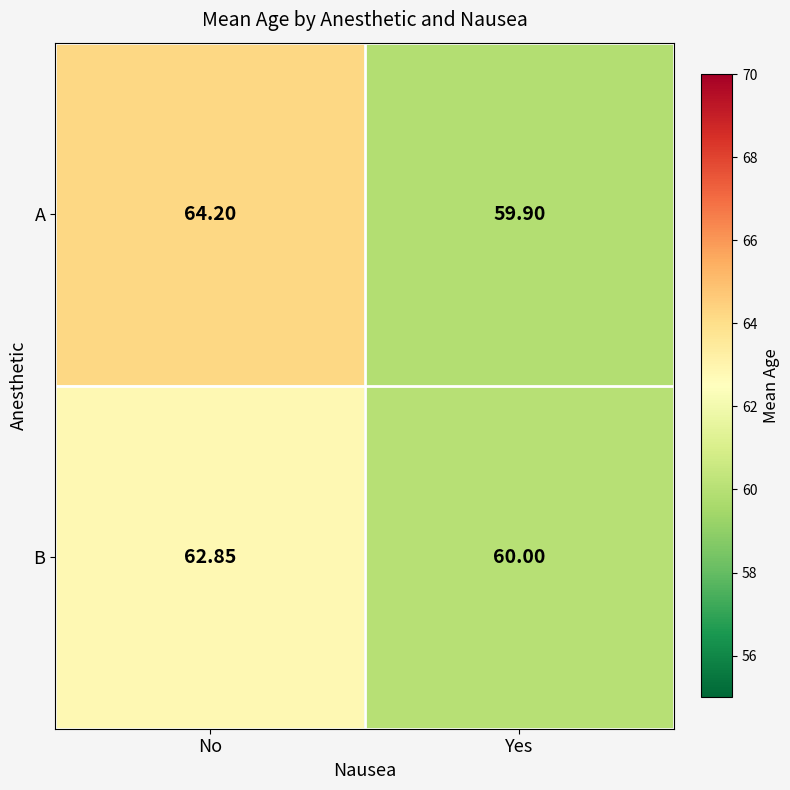

Is the value of A at Yes greater than the value of B at No?

No